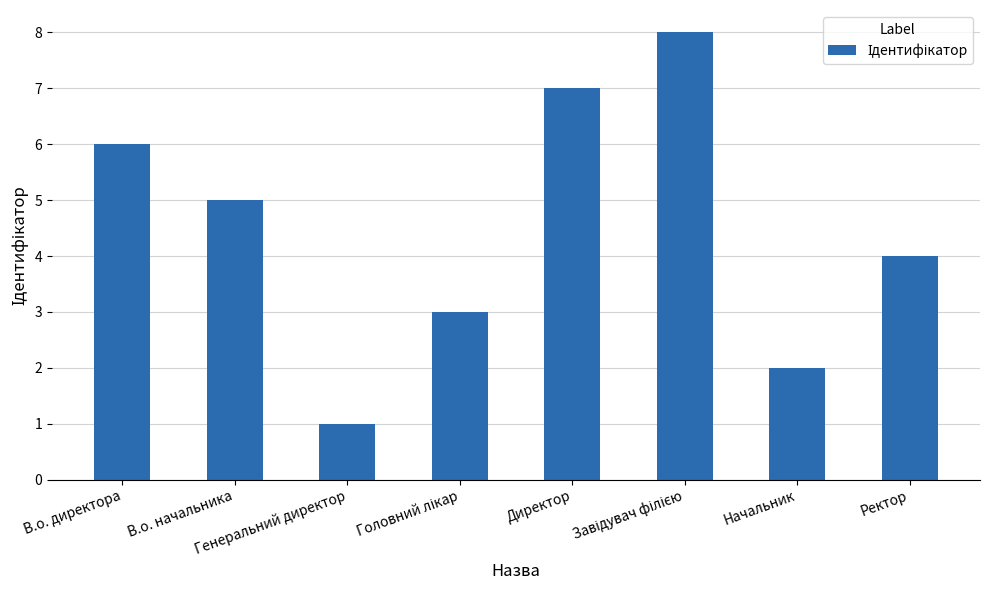

What is the sum of the values at Генеральний директор and Директор?

8